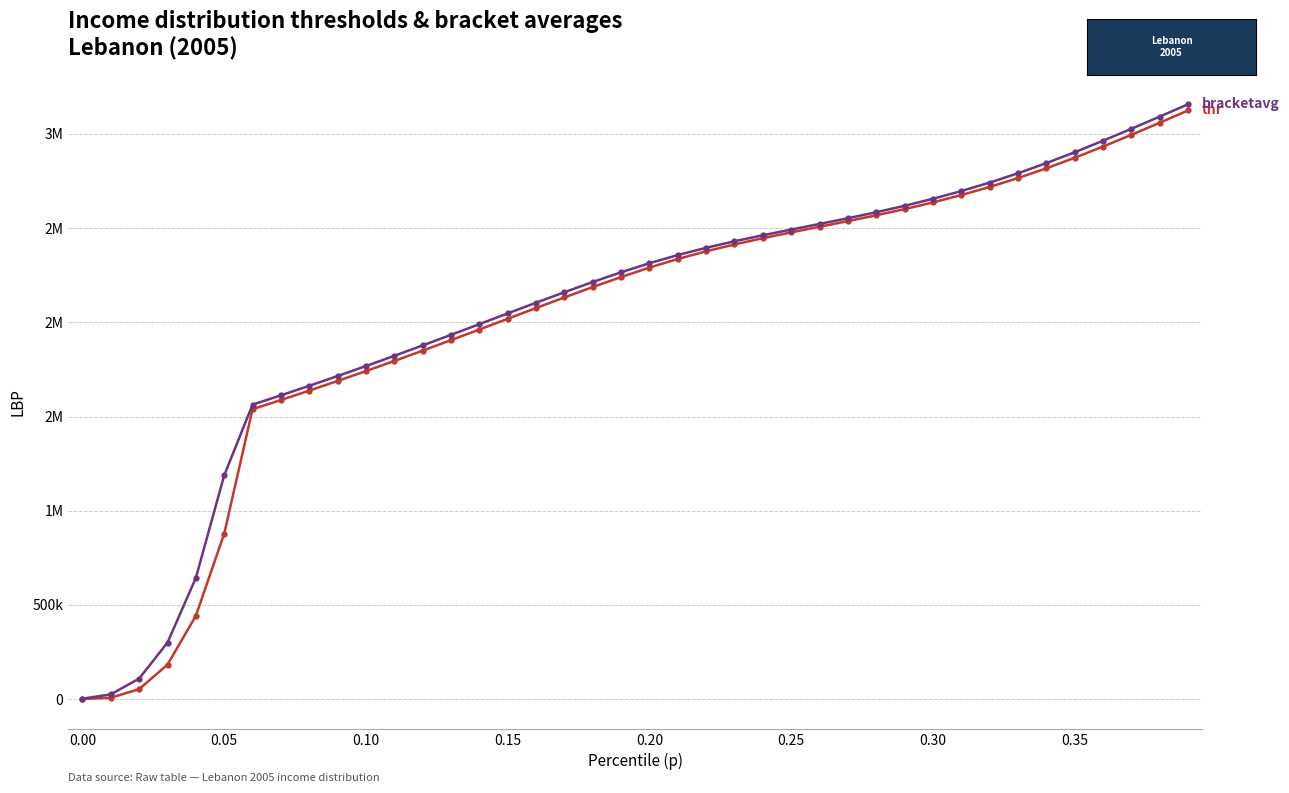

Reading left to right, extract all data points from this chart.

thr: 1011.6	7201.2	53282.7	183103.3	442445.5	878347.0	1538792.6	1587624.0	1637593.0	1688775.6	1741202.0	1794848.8	1849631.2	1905394.6	1961904.0	2018833.9	2075756.2	2132127.8	2187274.5	2240376.5	2290449.8	2336326.0	2377078.5	2413421.8	2446495.5	2477424.8	2507307.0	2537198.2	2568096.0	2600919.2	2636486.0	2675486.2	2718452.0	2765720.0	2817391.8	2873284.0	2932852.2	2995209.8	3059439.5	3124667.8
bracketavg: 2529.4	25128.8	109329.6	300037.2	643696.4	1187837.1	1563117.8	1612509.9	1663081.1	1714885.2	1767926.2	1822150.8	1877439.8	1933599.2	1990350.0	2047316.5	2104014.0	2159835.0	2214034.2	2265711.2	2313791.5	2357117.2	2395570.0	2430184.0	2462092.5	2492408.2	2522209.2	2552523.8	2584311.5	2618443.0	2655675.2	2696621.2	2741719.2	2791191.8	2845002.2	2902796.5	2963837.2	3027206.0	3092005.2	3157392.2